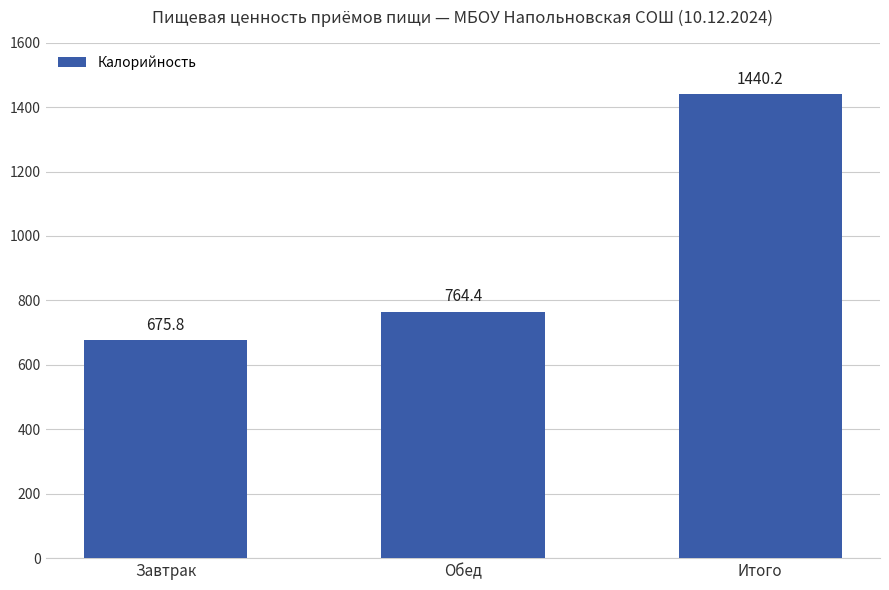

What is the change in value from Завтрак to Итого?

+764.4